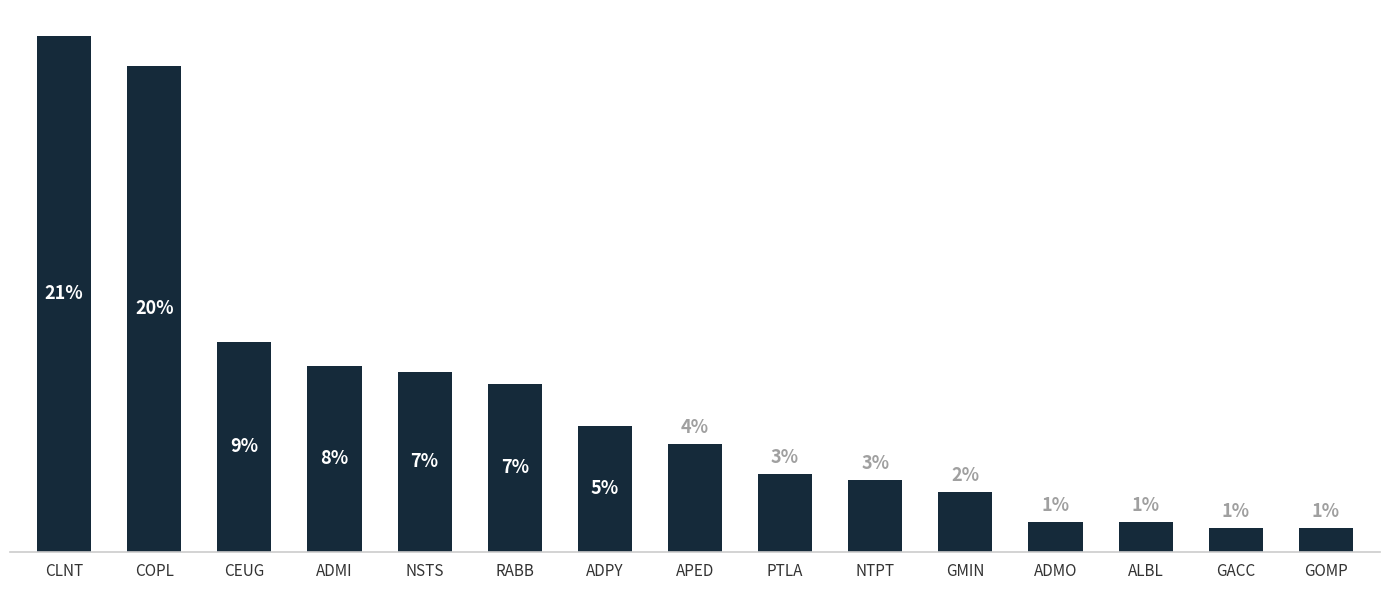

The value at GACC is 0.3. True or false?

False